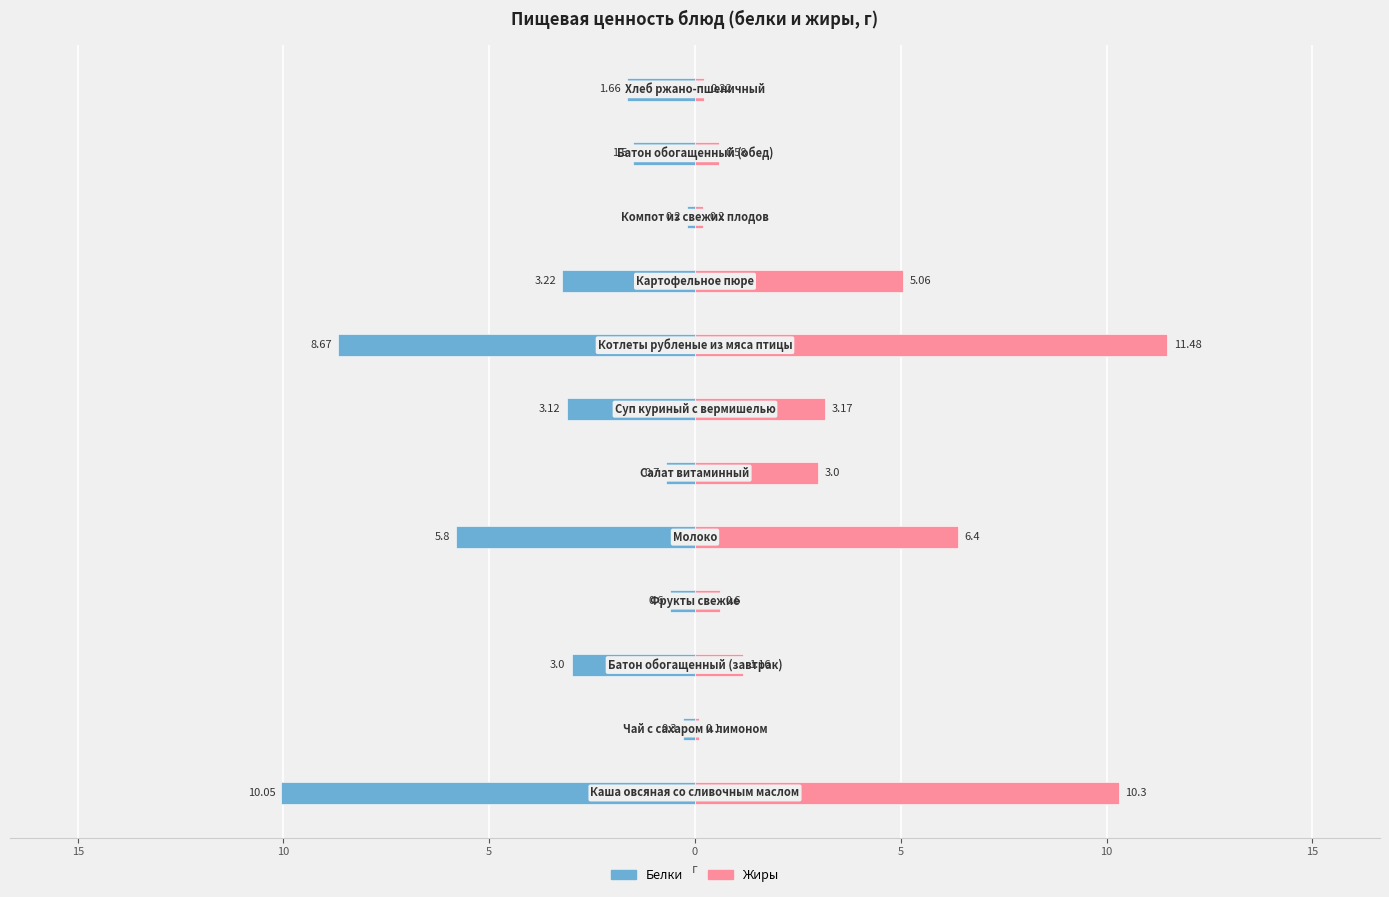

What is the value of the Белки bar at the 5th from the left?

-5.8